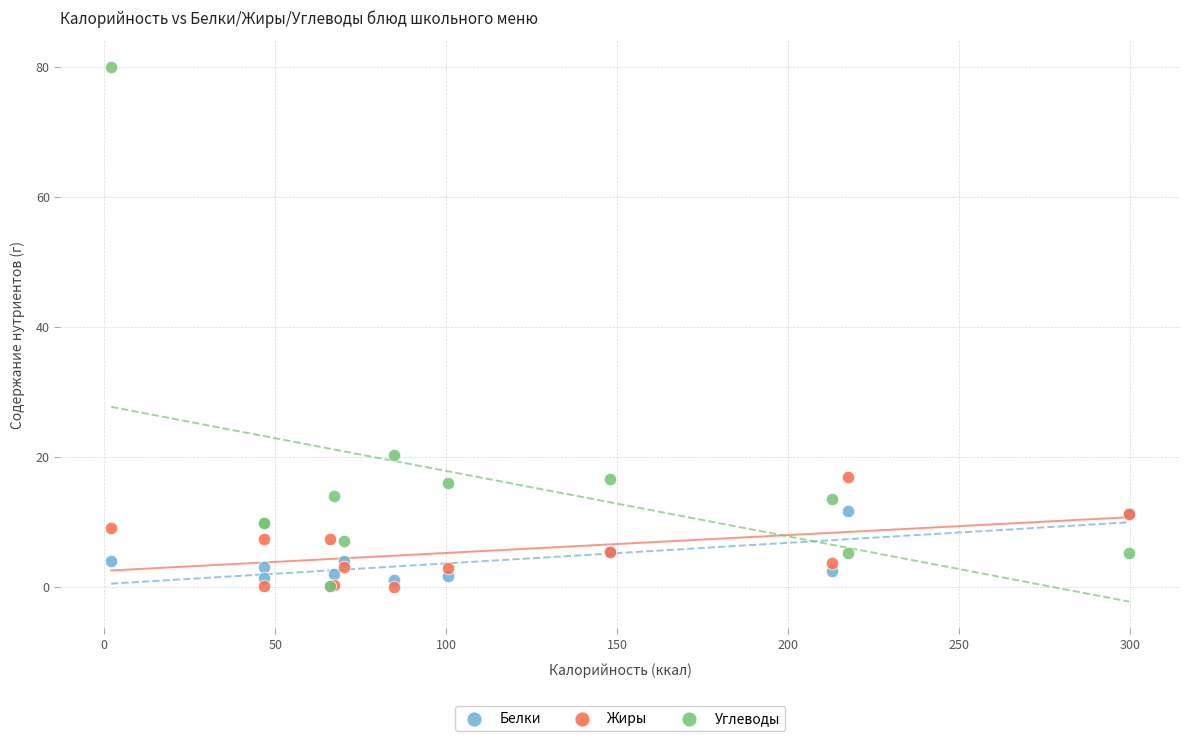

In the Углеводы series, what Y value is closest to 40?

20.2